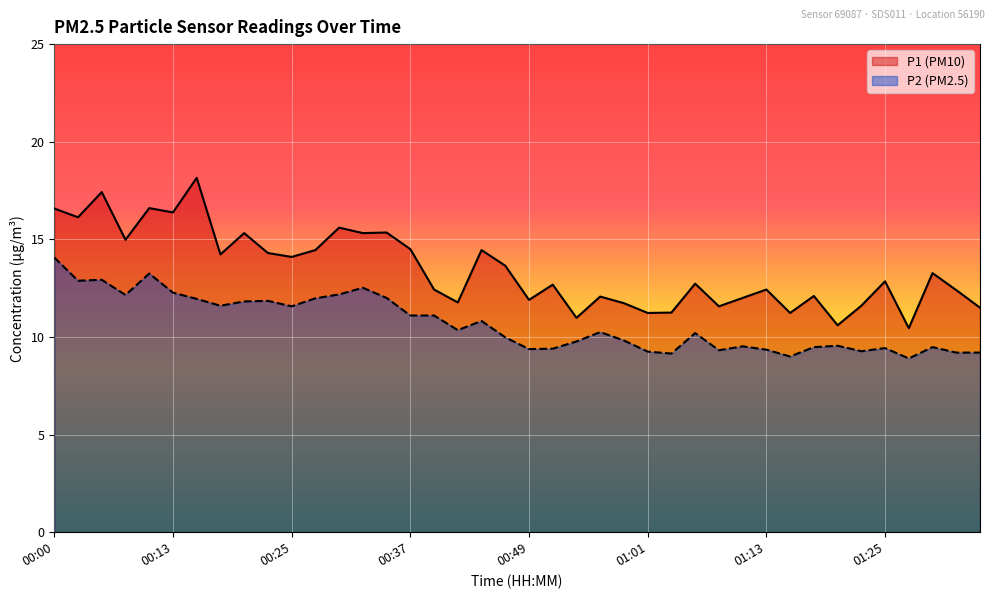

At which label does P2 reach its minimum?

01:28